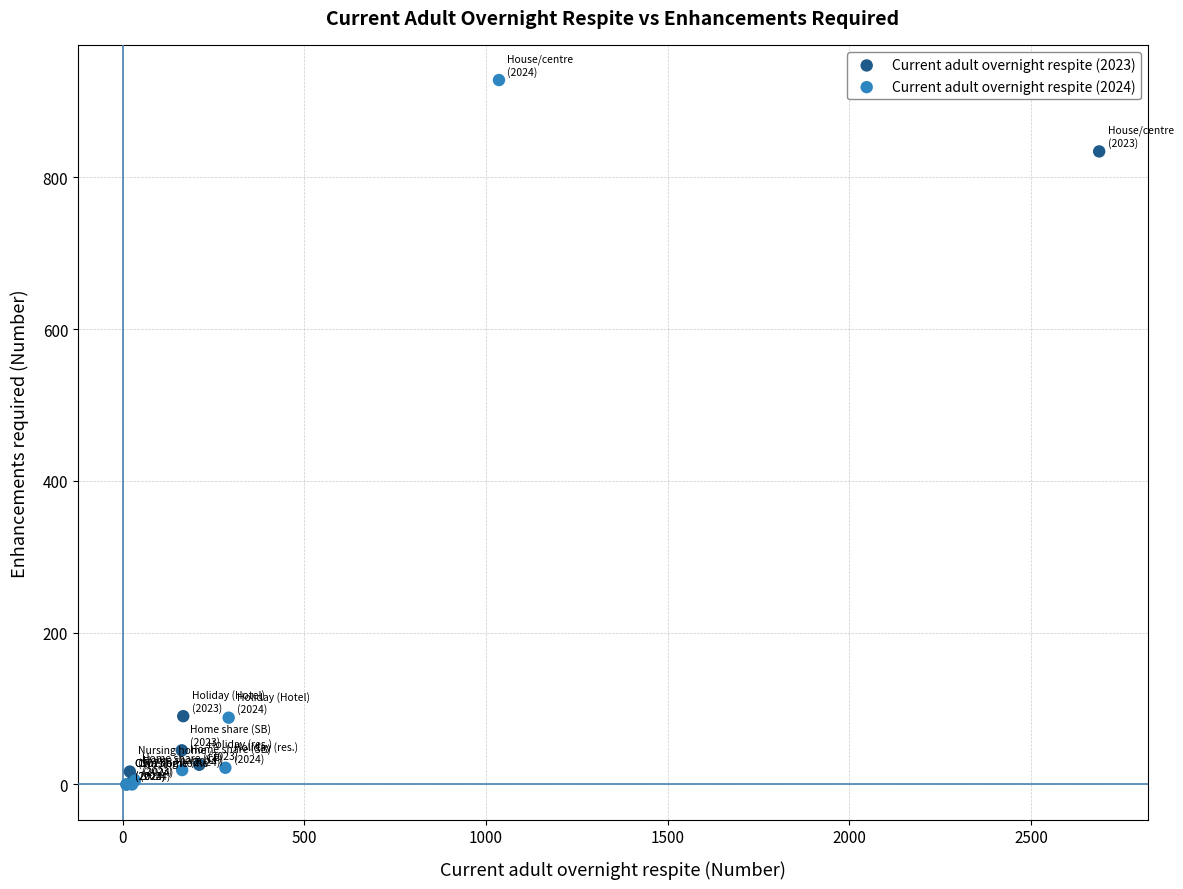

Which series has the largest Y range (max minus min)?

Current adult overnight respite (2024)